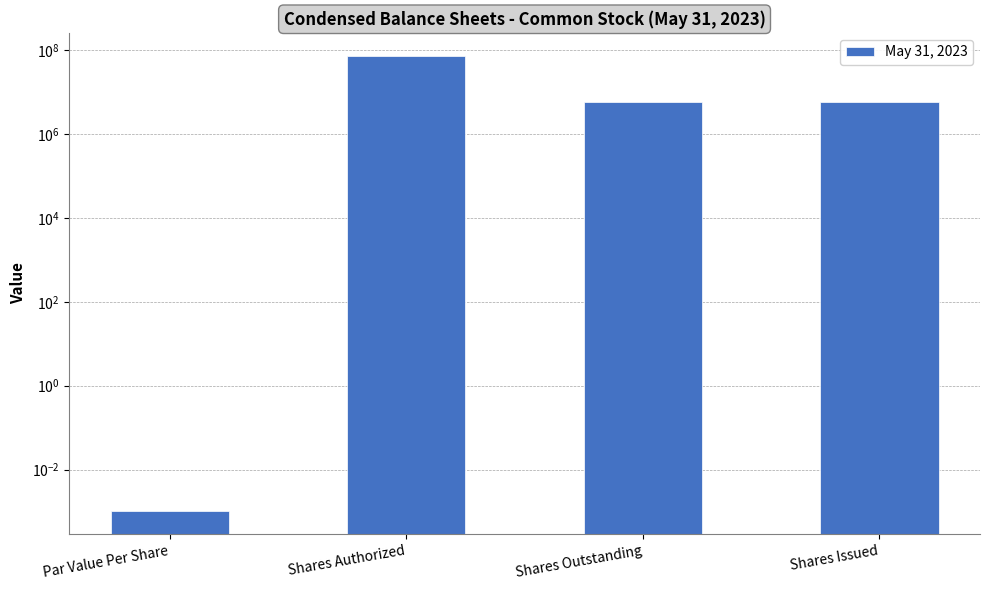

How many series are shown in this chart?

1